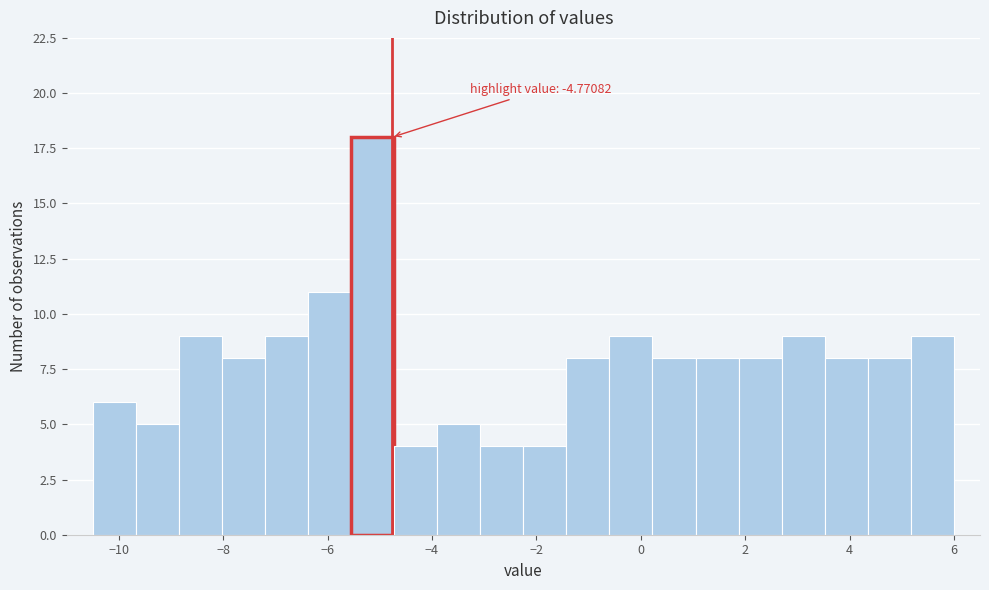

Which range on the x-axis has the tallest bar?

-5.6 to -4.8